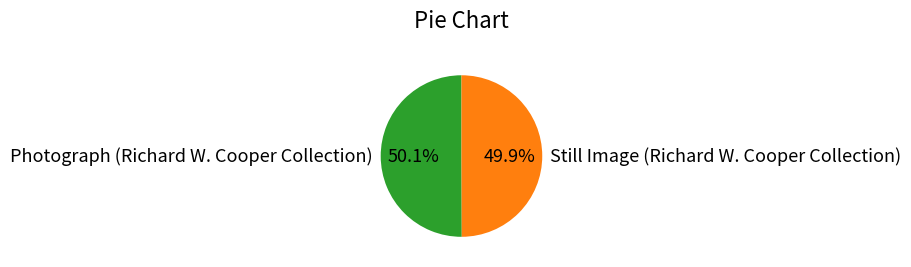

Is the sum of Photograph (Richard W. Cooper Collection) and Still Image (Richard W. Cooper Collection) greater than half?

Yes